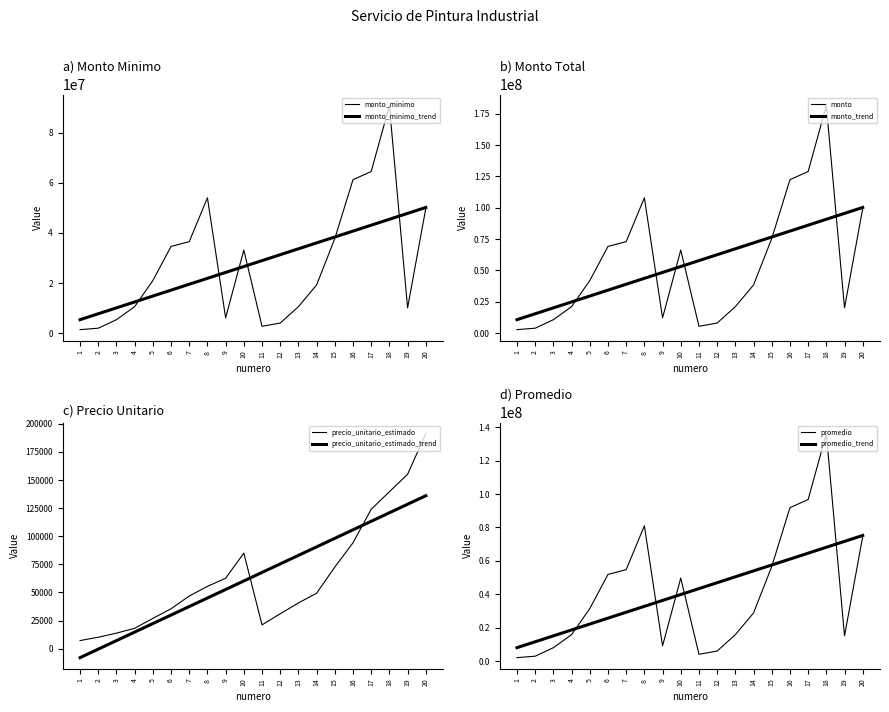

Rank the categories by monto value from highest to lowest.

18, 17, 16, 8, 20, 15, 7, 6, 10, 5, 14, 4, 13, 19, 9, 3, 12, 11, 2, 1